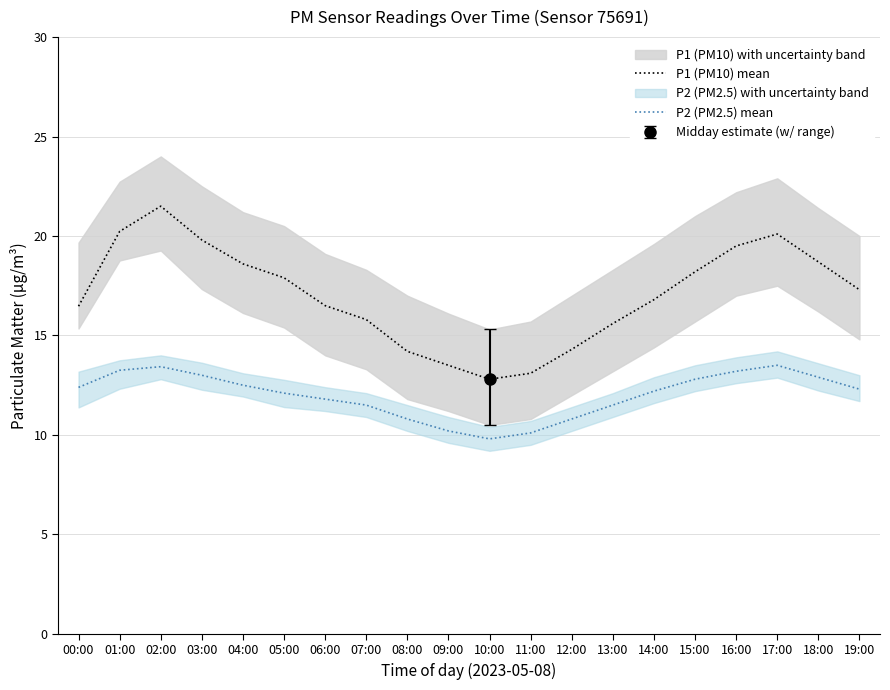

The P2 (PM2.5) mean series shows 13.5 at 17:00. True or false?

True